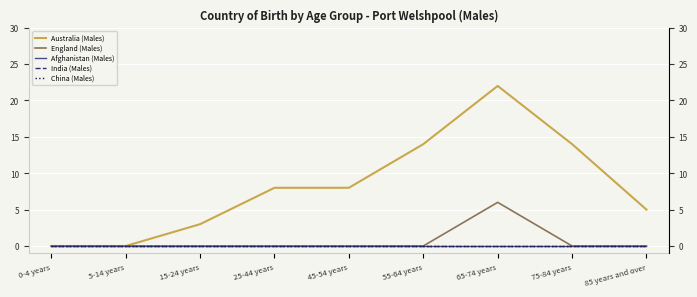

What position from the left is 5-14 years?

2